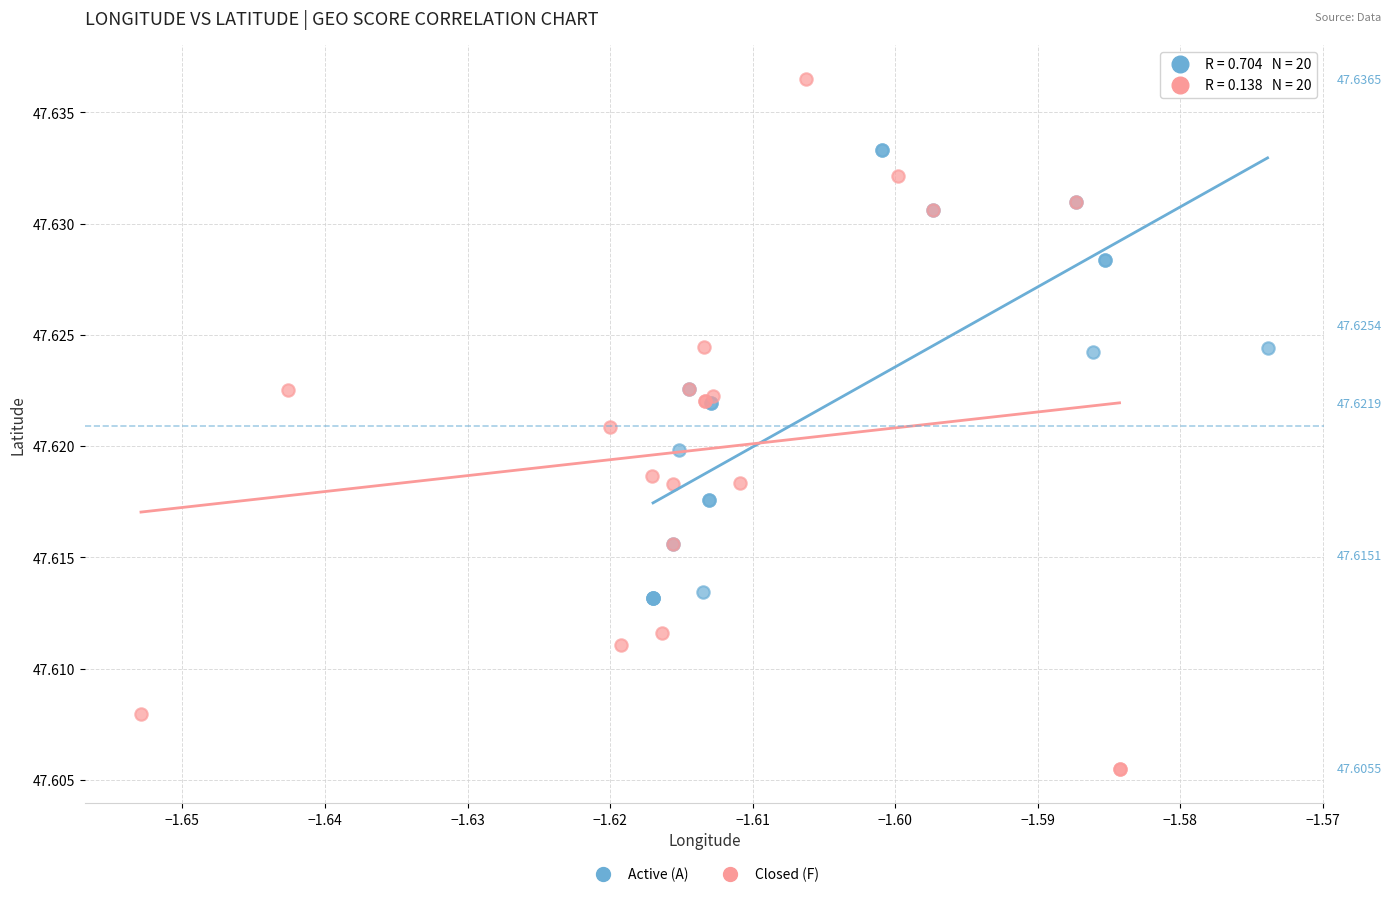

Which series contains the highest Y value?

Closed (F)